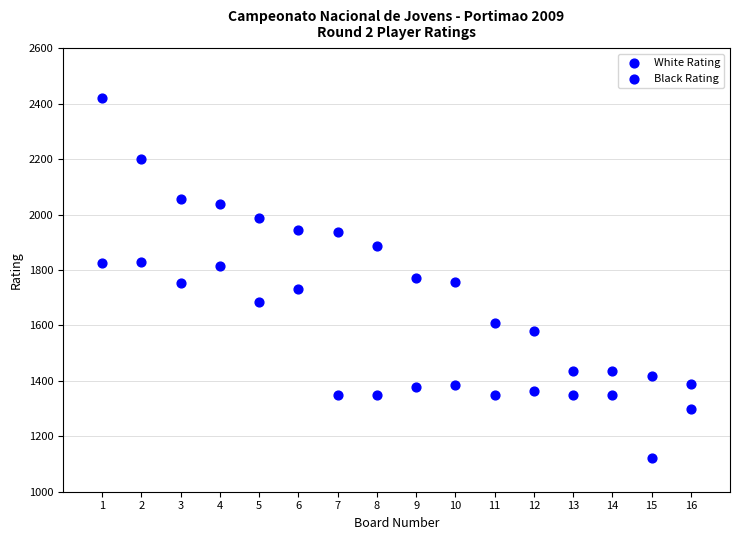

How many data points are displayed?

32